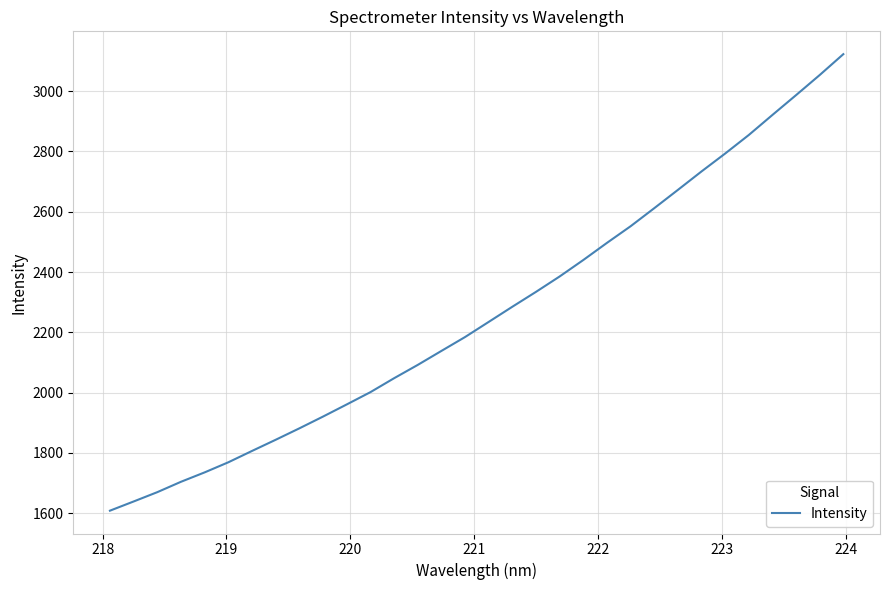

What is the smallest value displayed?

1608.5